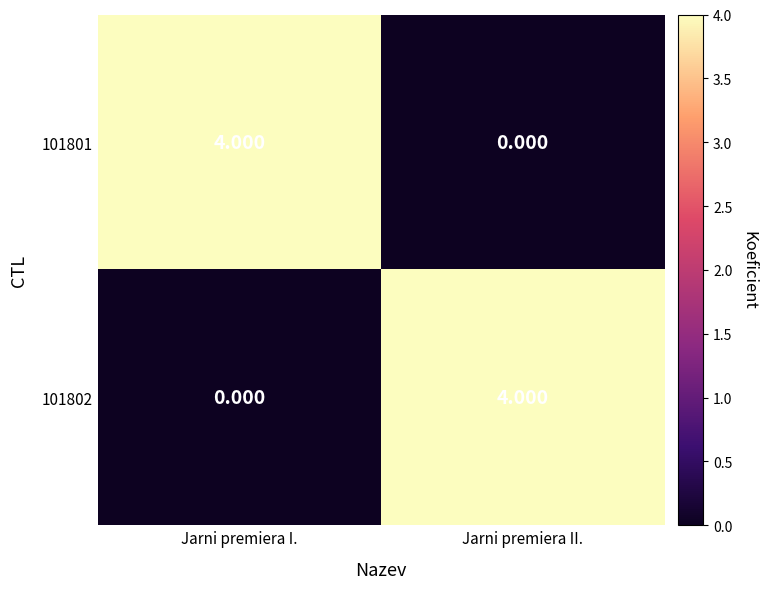

Rank the categories by 101801 value from lowest to highest.

Jarni premiera II., Jarni premiera I.